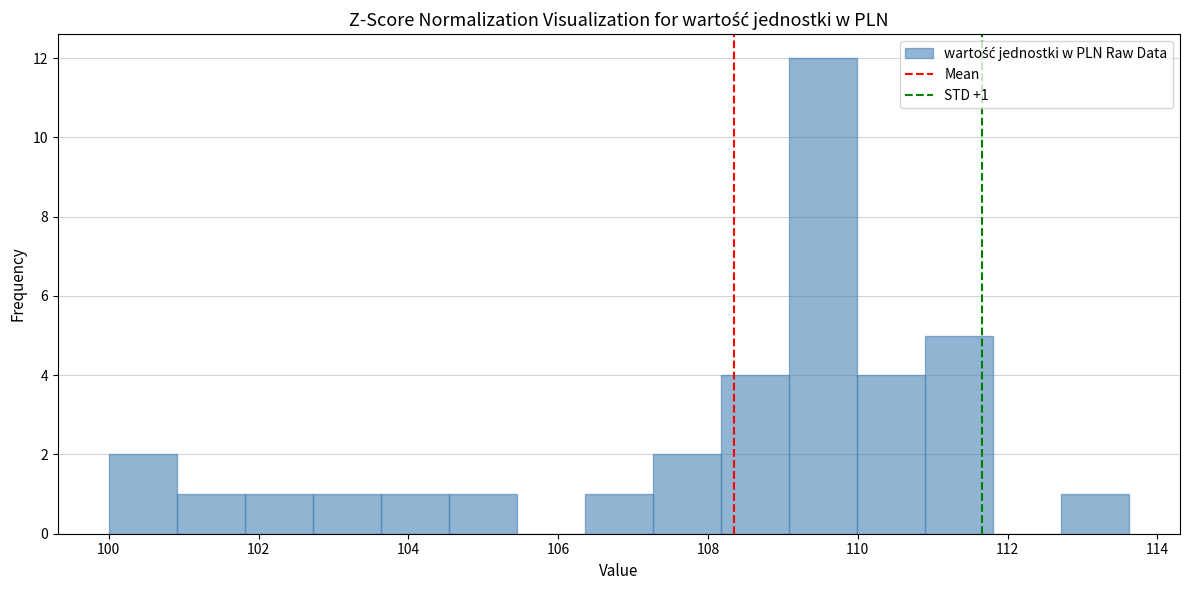

Which range on the x-axis has the tallest bar?

109.0 to 110.0